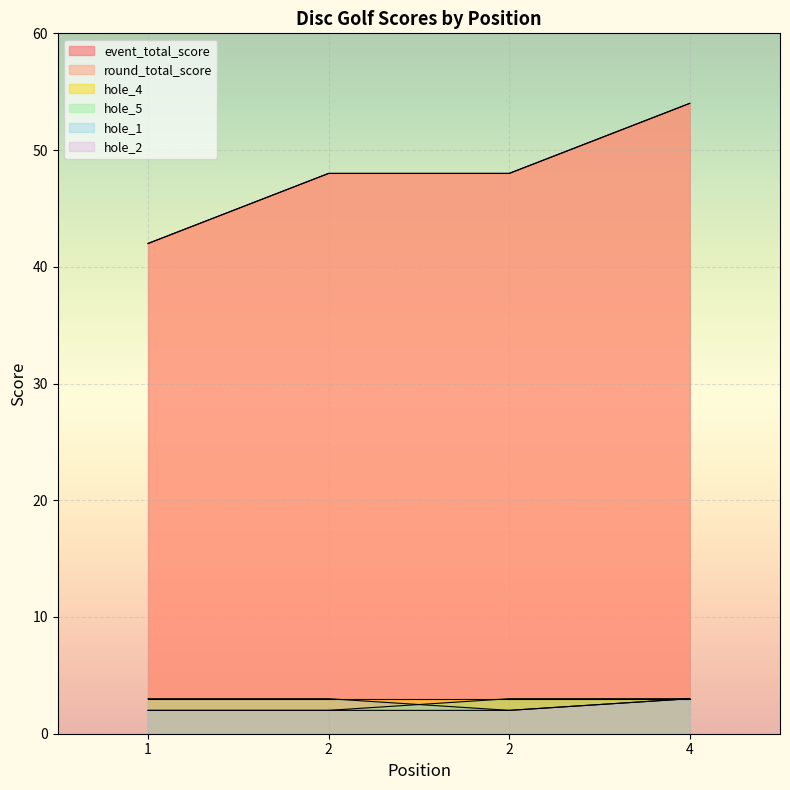

At how many categories does at least one series exceed 32?

4